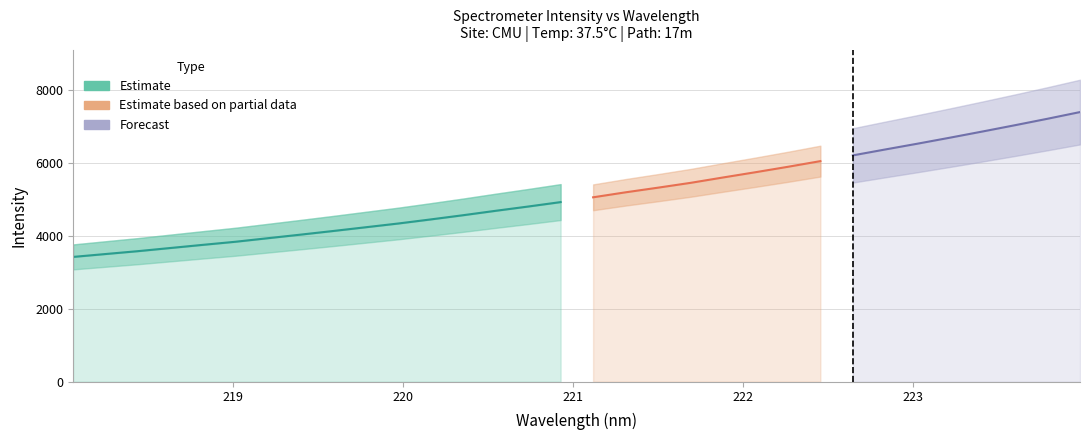

Reading right to left, list all the values displayed in this chart.

7383.8	7201.1	7024.7	6852.6	6684.1	6519.7	6360.0	6198.0	6040.7	5885.4	5736.8	5592.6	5445.4	5313.9	5186.5	5049.8	4918.7	4797.3	4680.5	4559.7	4444.2	4332.3	4229.8	4127.4	4028.1	3930.8	3833.3	3748.7	3662.3	3575.7	3496.9	3417.6